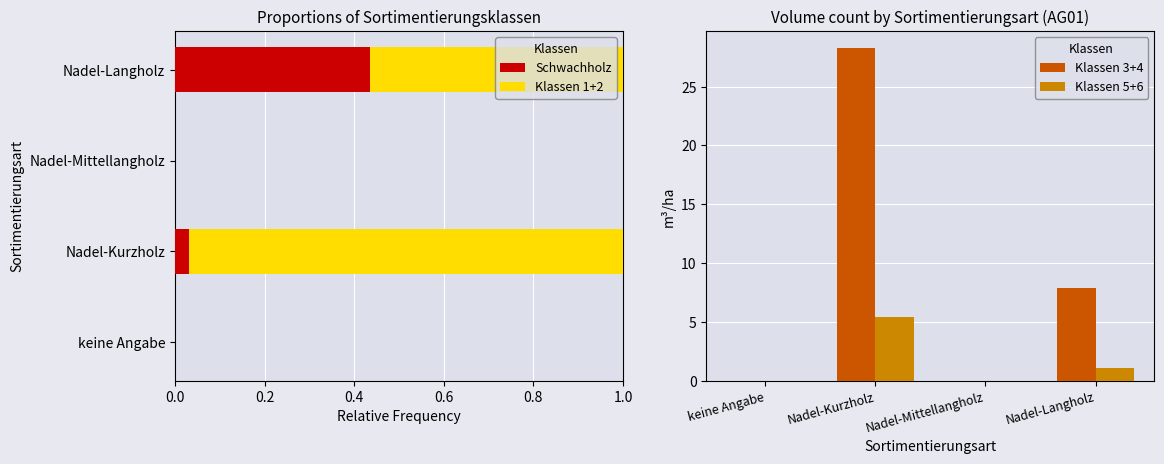

Is the value of Klassen 5+6 at 0.4 greater than the value of Klassen 1+2 at 0.4?

No